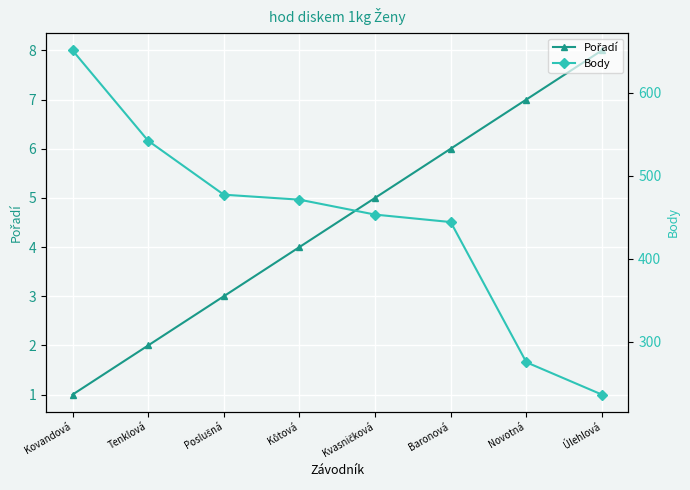

Is the value of Pořadí at Kovandová greater than the value of Body at Úlehlová?

No